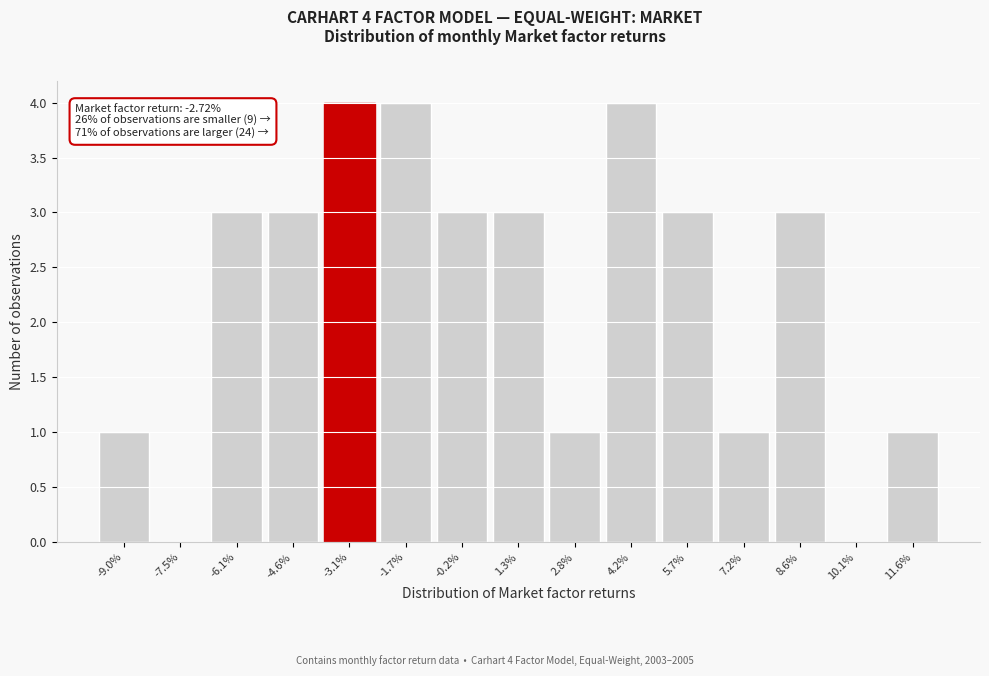

Reading left to right, extract all data points from this chart.

-9.0%=1	-7.5%=0	-6.1%=3	-4.6%=3	-3.1%=4	-1.7%=4	-0.2%=3	1.3%=3	2.8%=1	4.2%=4	5.7%=3	7.2%=1	8.6%=3	10.1%=0	11.6%=1